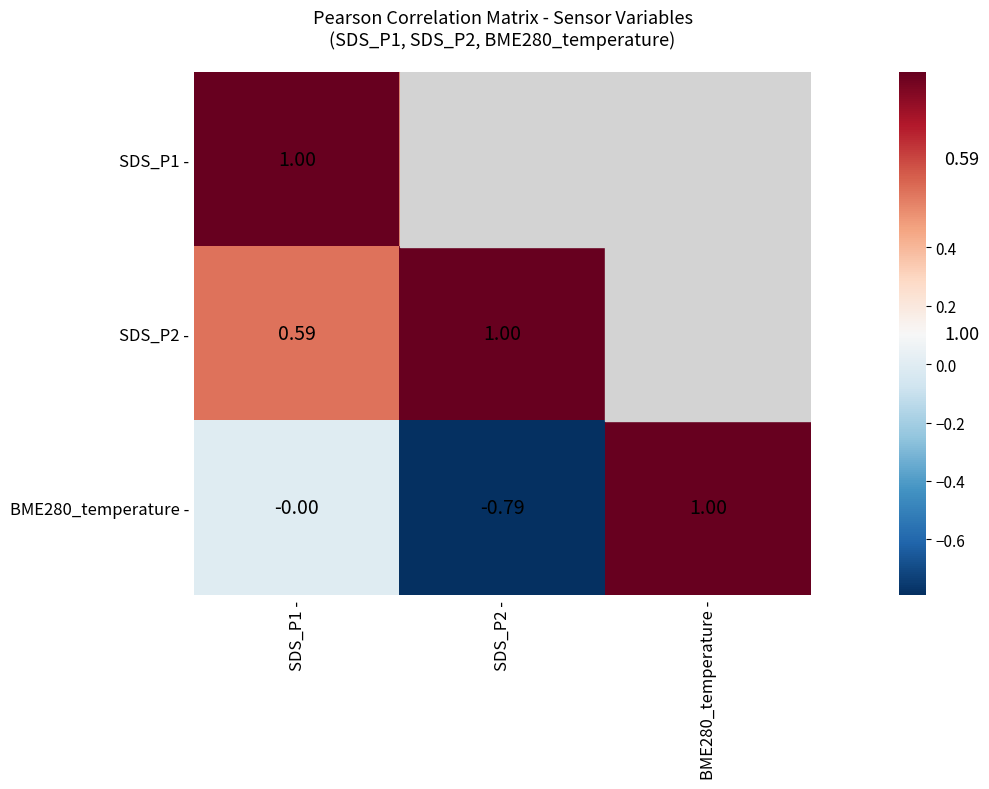

At which label does BME280_temperature - first exceed 0?

BME280_temperature -